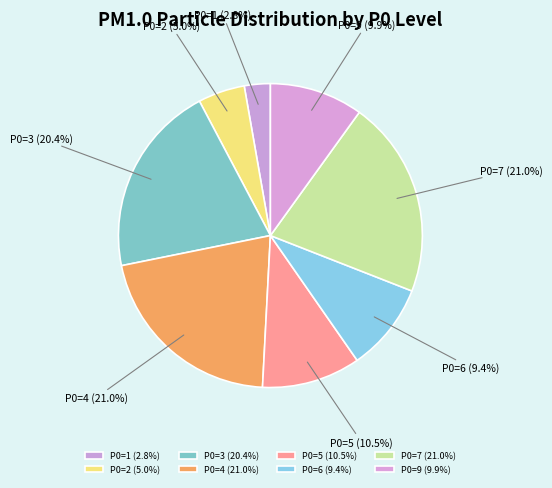

Is the sum of P0=4 and P0=5 greater than half?

No